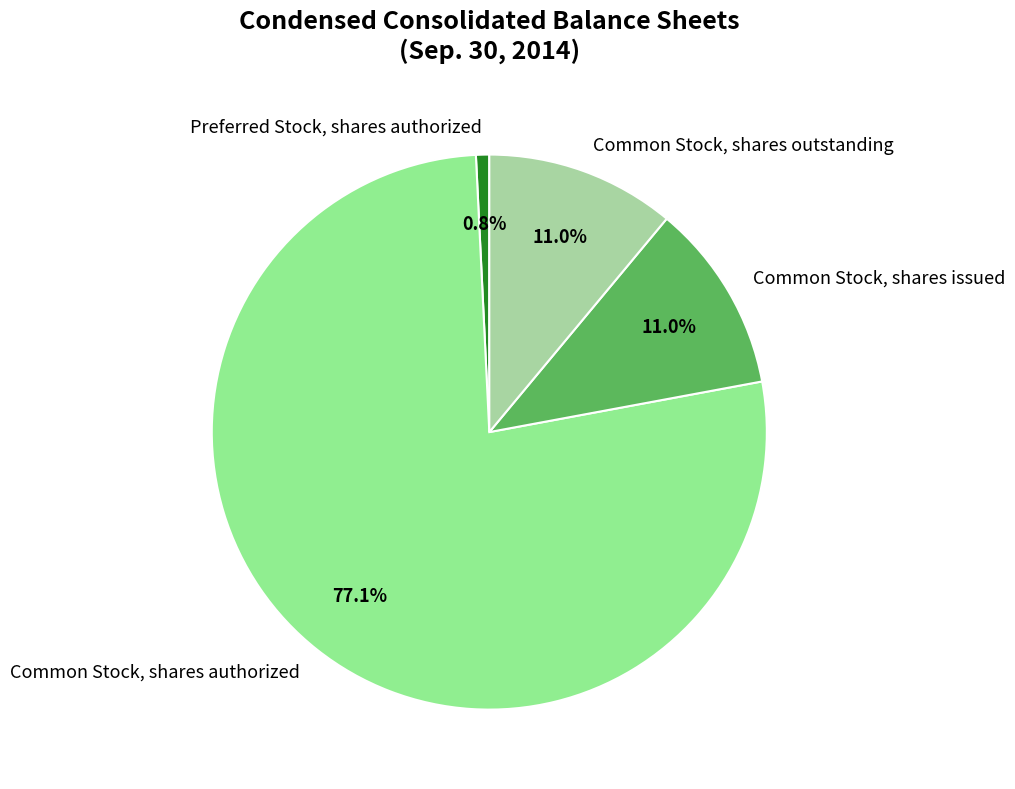

To the nearest percent, what is the difference between the largest and smallest slice percentages?

76%